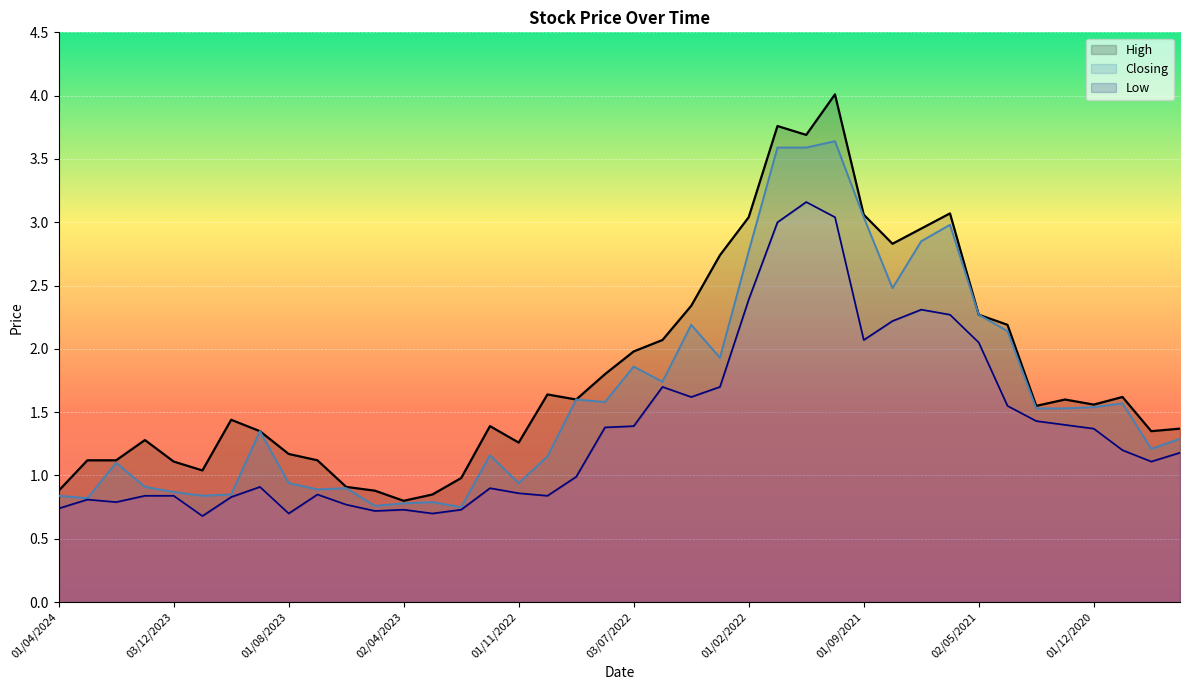

What is the highest value of the Low series?

3.2